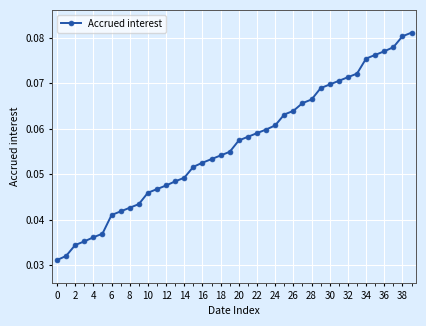

Count the values in the range 0 to 1.

40